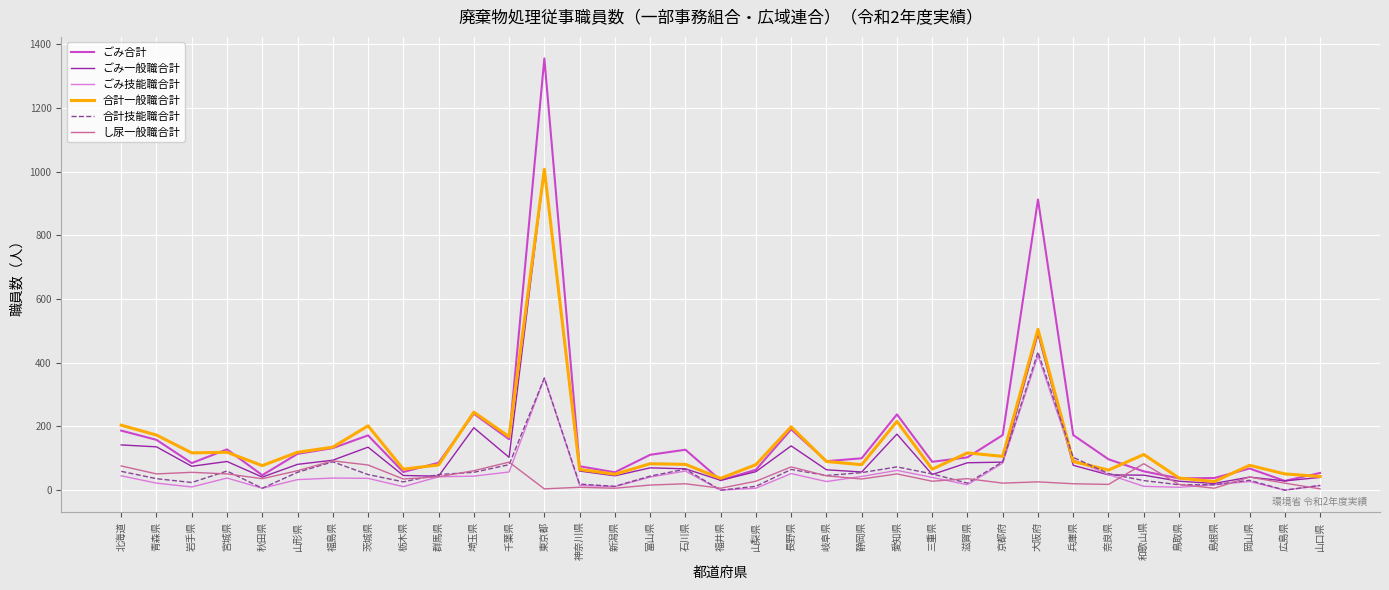

Which series has the largest range (max minus min)?

ごみ合計